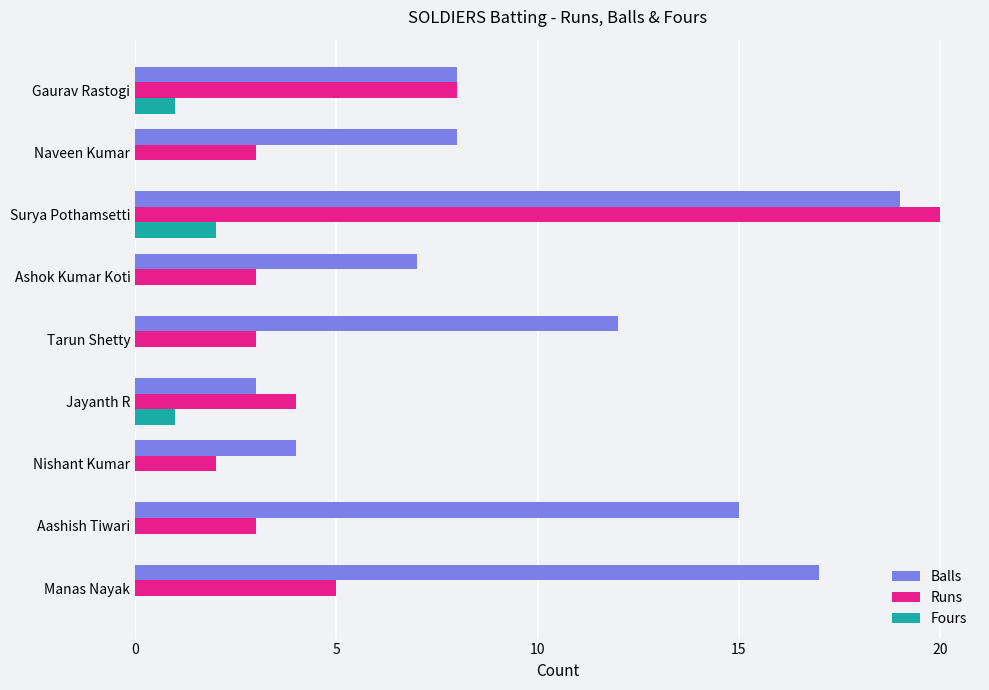

What is the sum of the Runs values at Nishant Kumar and Surya Pothamsetti?

22